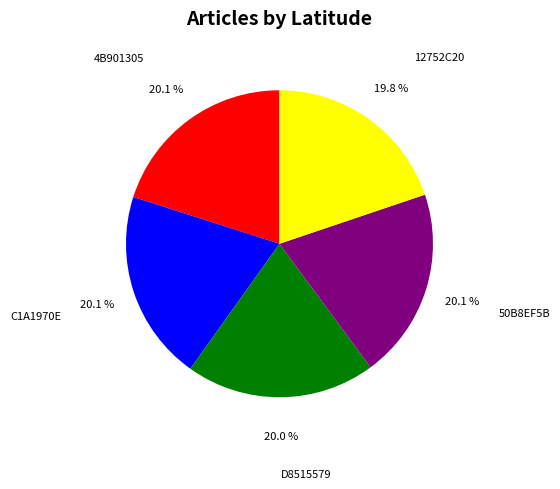

Count the number of slices in the pie.

5